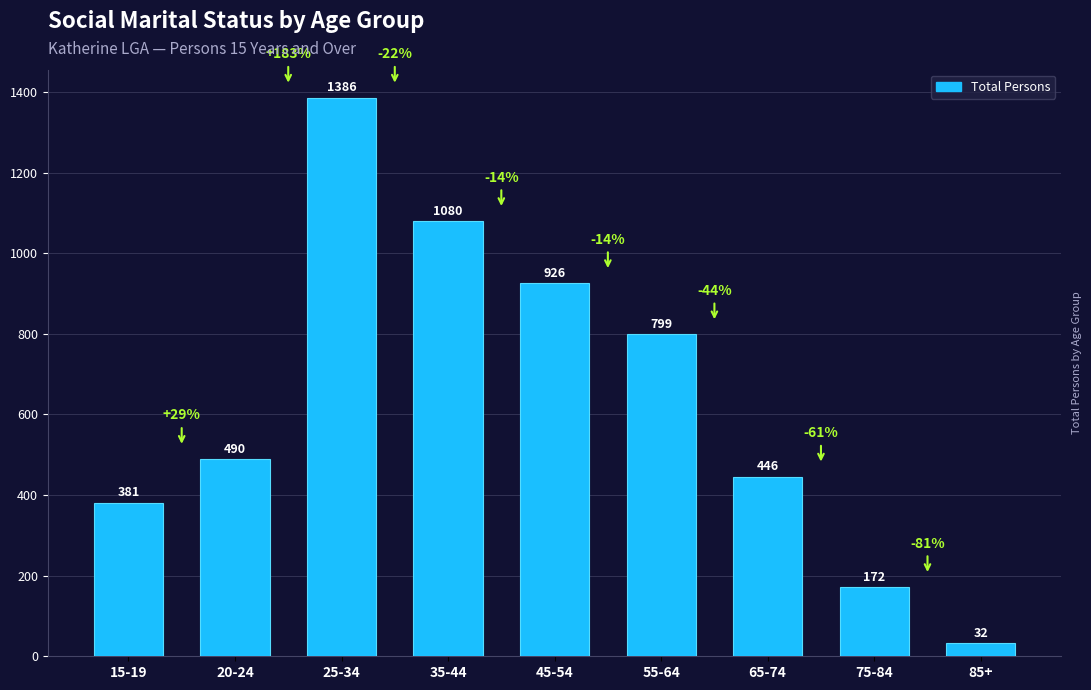

Which label corresponds to the smallest value in the chart?

85+